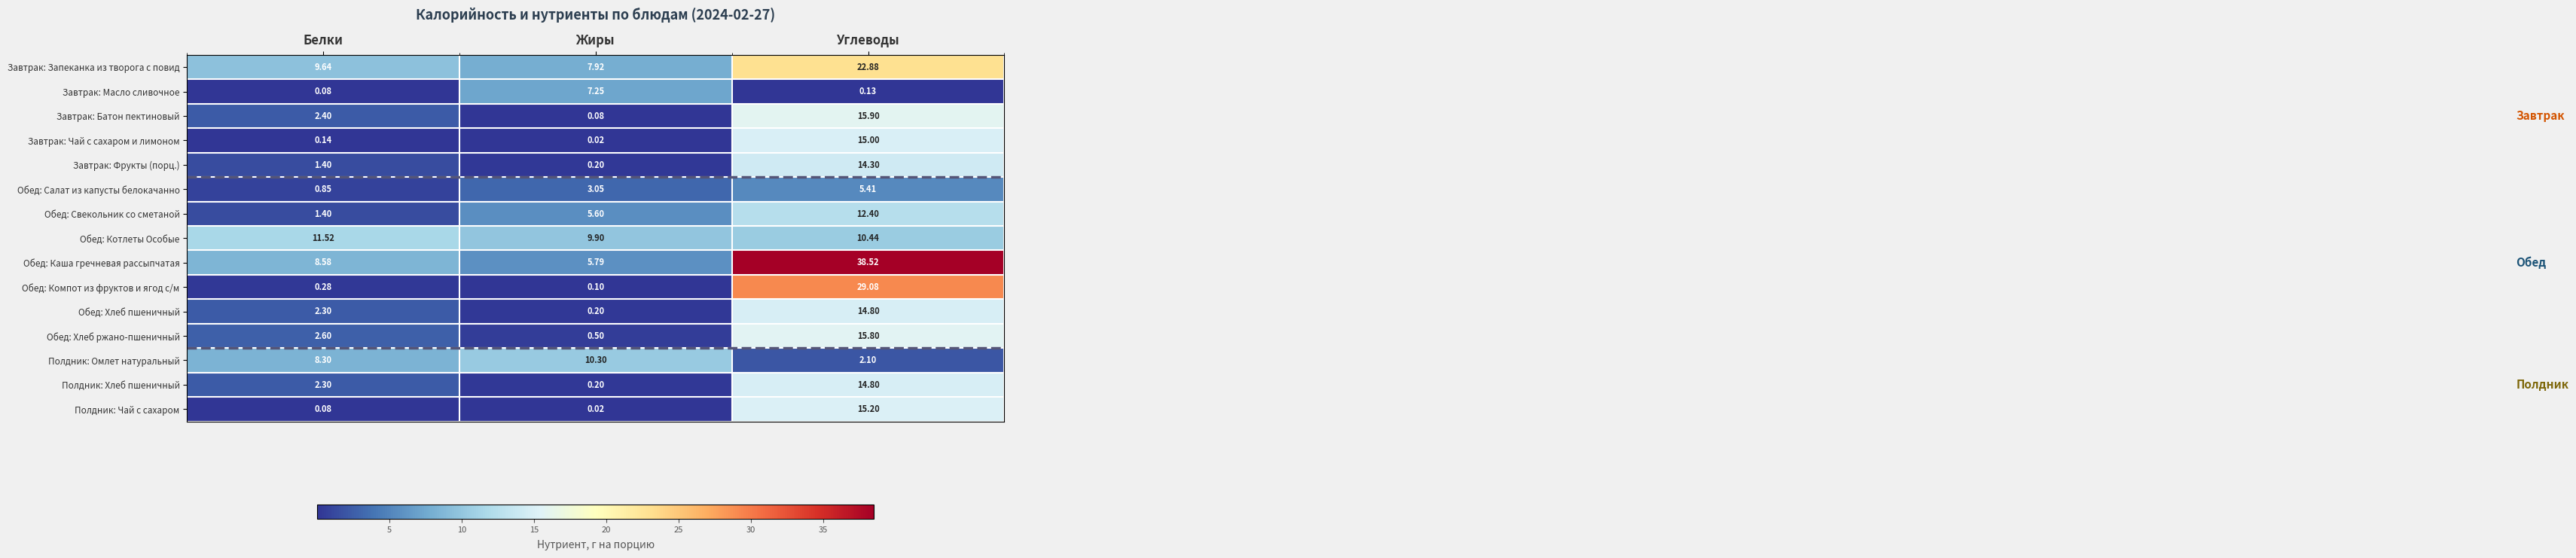

Between Жиры and Углеводы, which series saw the biggest shift?

Обед: Каша гречневая рассыпчатая